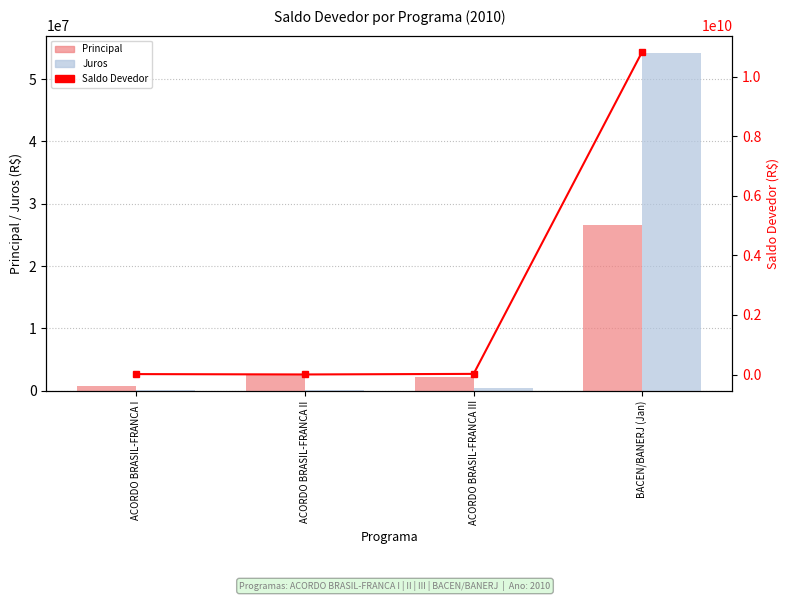

The Juros series shows 29970472.7 at BACEN/BANERJ (Jan). True or false?

False